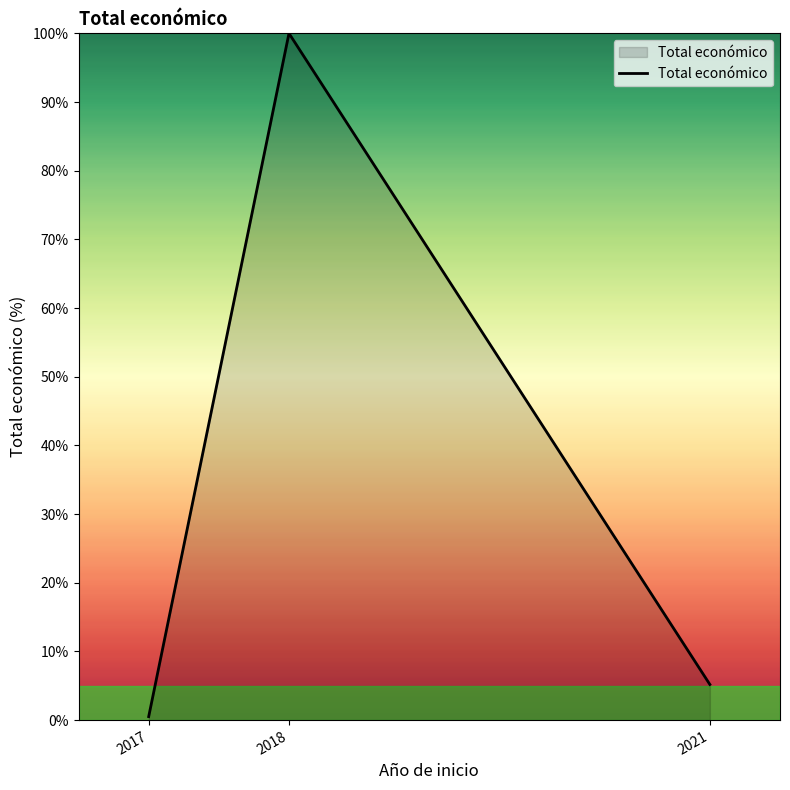

What is the change in value from 2018 to 2021?

-94.8